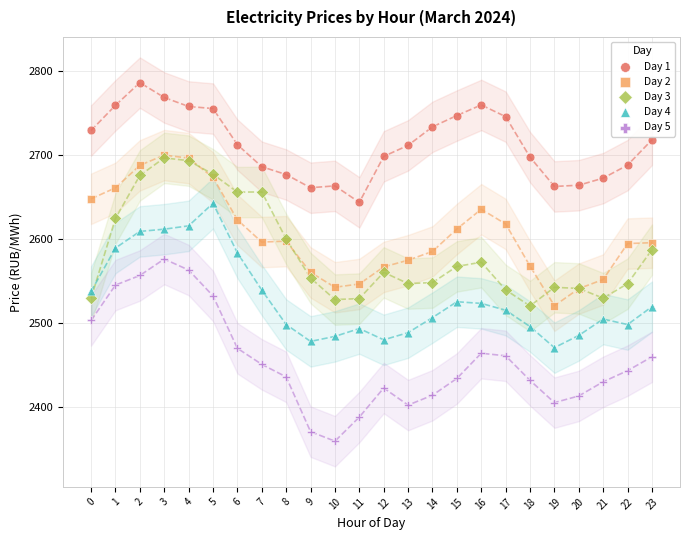

Which series contains the lowest Y value?

Day 5